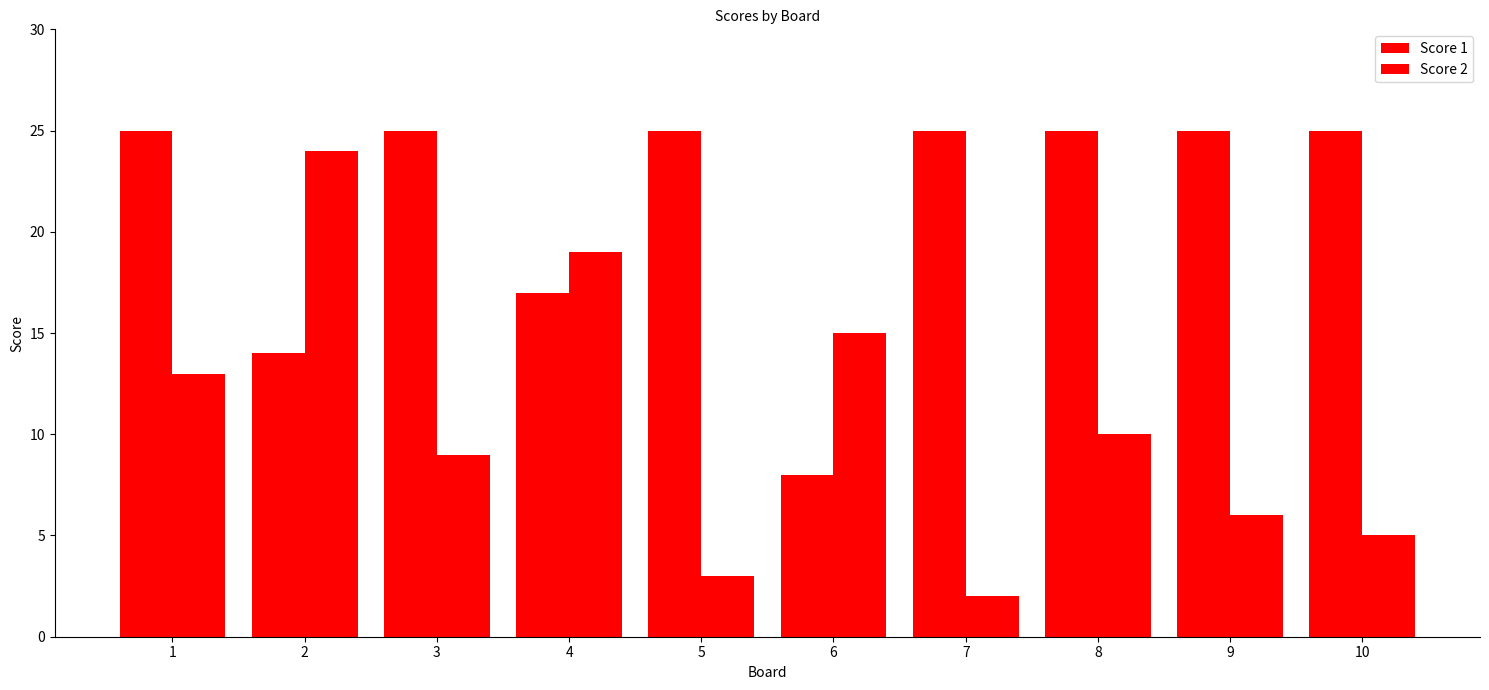

What is the sum of the Score 1 values at 2 and 9?

39